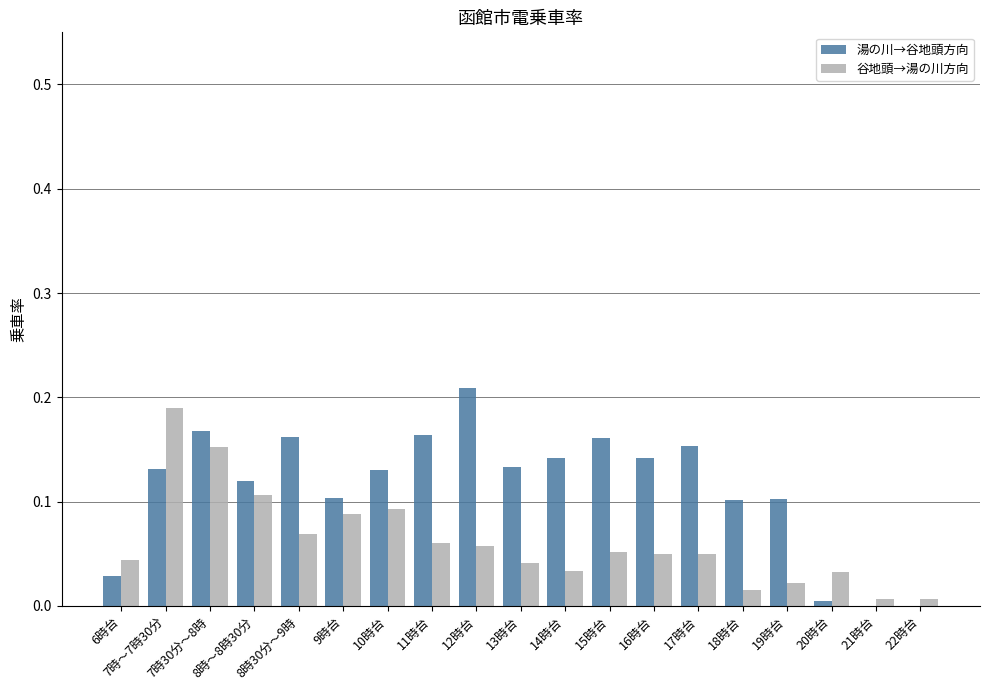

What is the sum of all 湯の川→谷地頭方向 values?

2.2